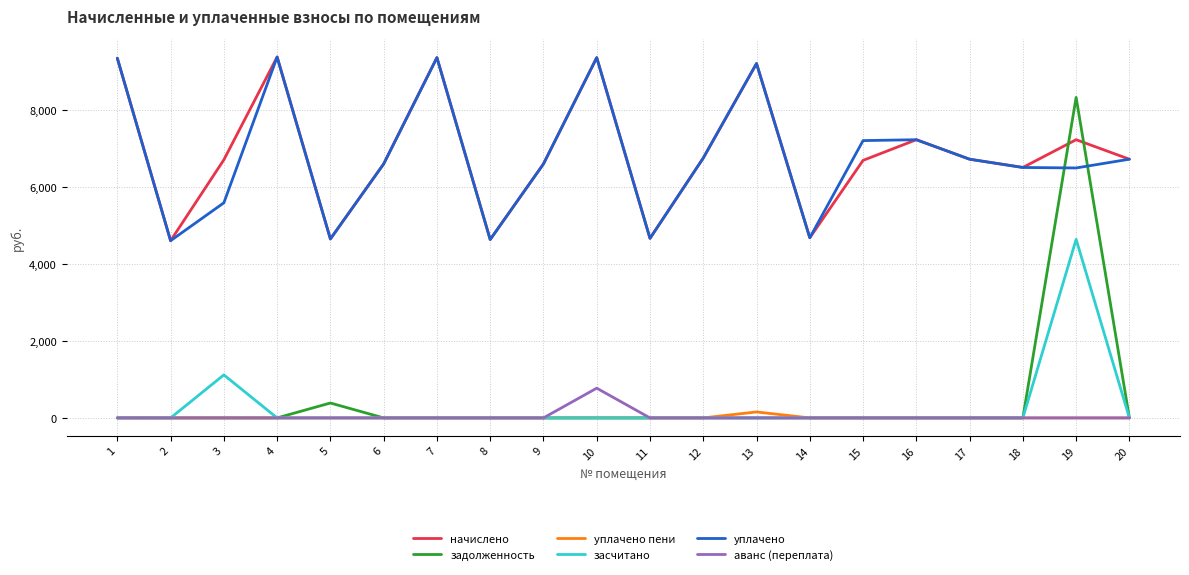

Count the number of categories in the chart.

20